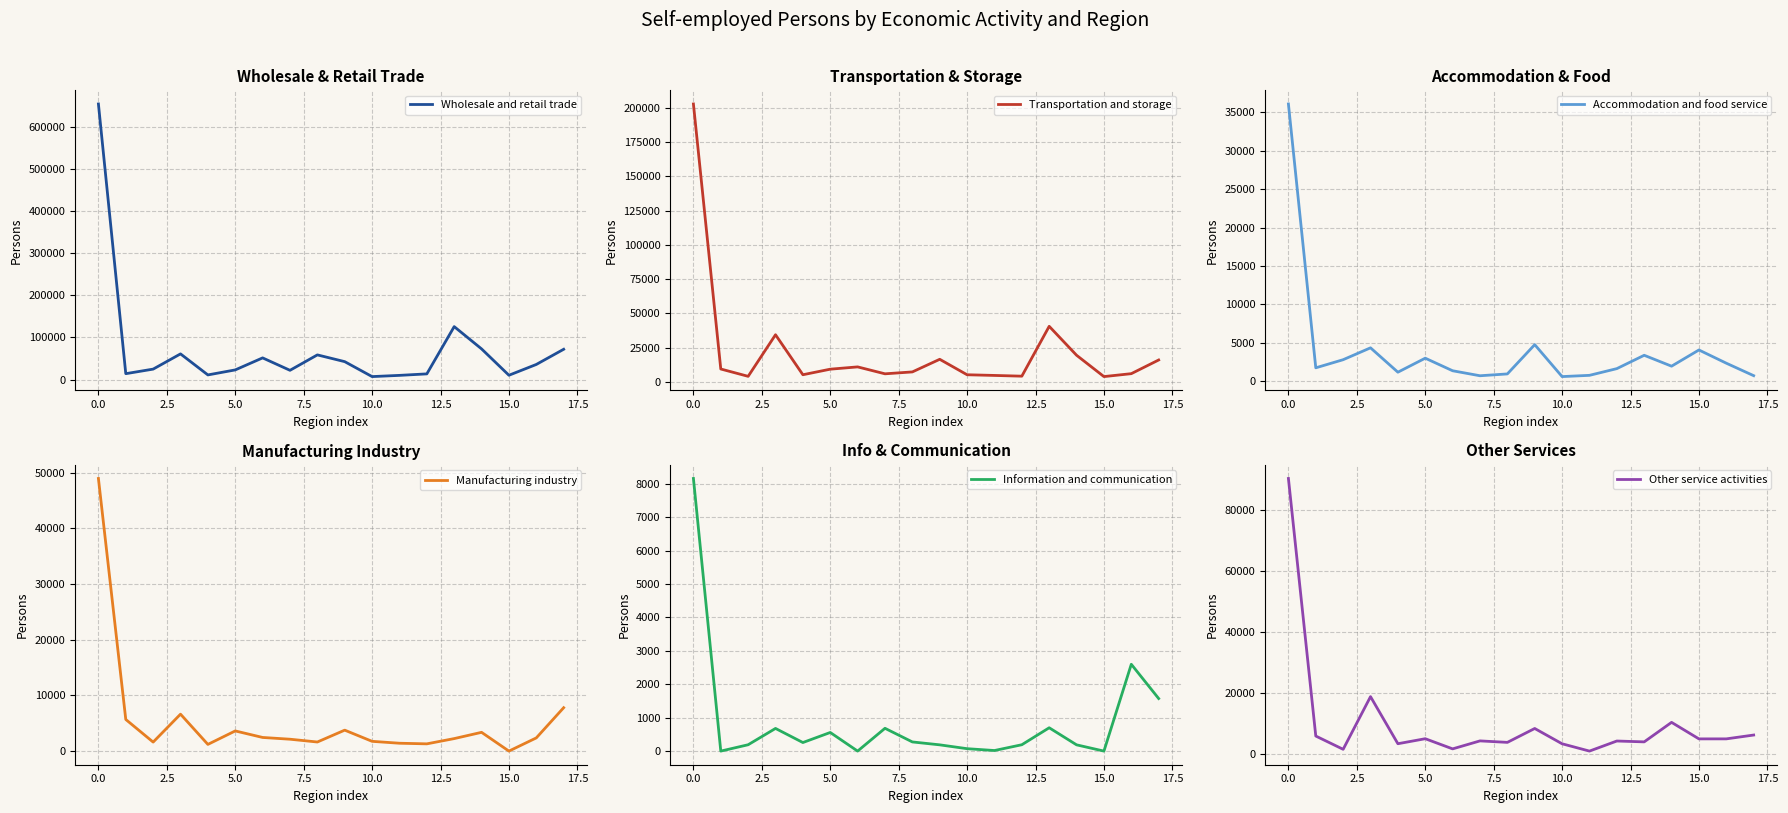

What is the average value of the Transportation and storage series?

22536